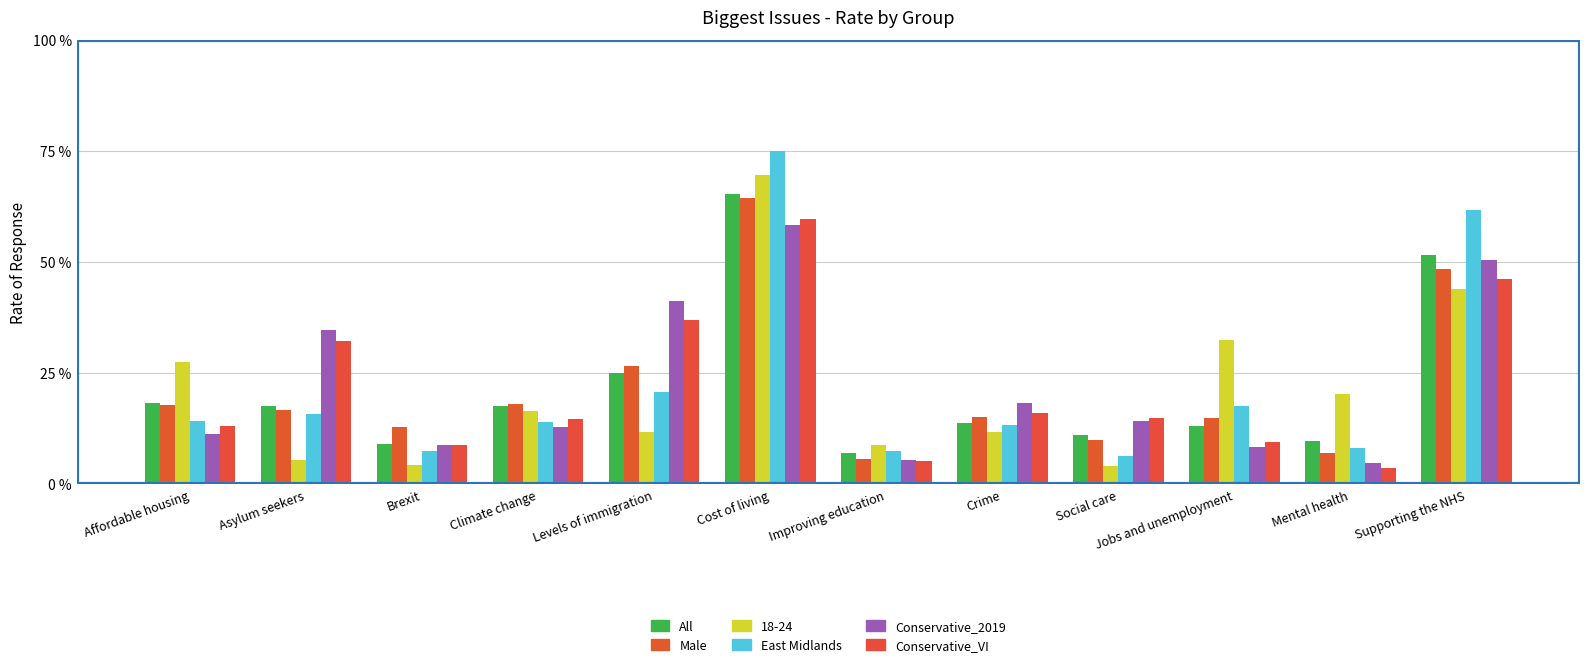

What position from the left is Asylum seekers?

2